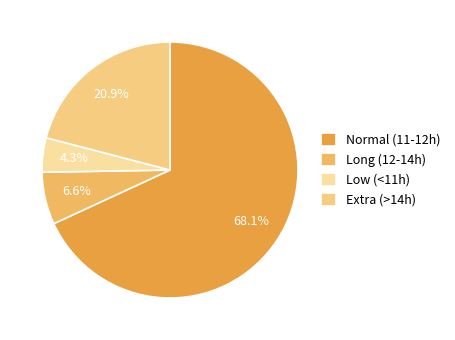

To the nearest percent, what is the difference between the largest and smallest slice percentages?

64%